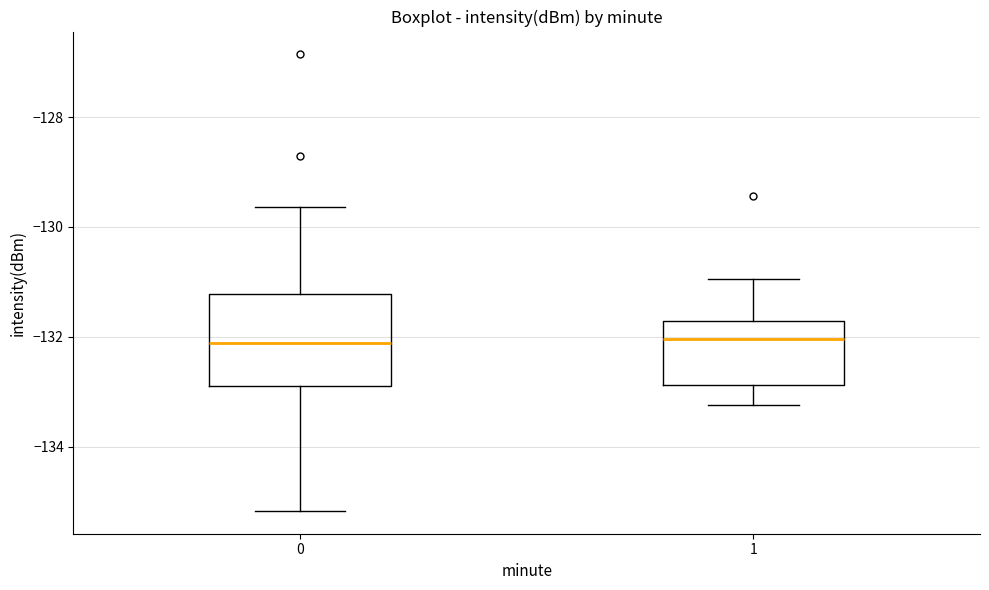

Reading left to right, read every box against the y-axis: the position of its median line, the range the box covers, and the ends of its whiskers. The values are not printed on the chart, so give them approximately, as read against the axis.

0: median -132.2, box -132.8 to -131.2, whiskers -135.2 to -129.6
1: median -132.0, box -132.8 to -131.8, whiskers -133.2 to -131.0